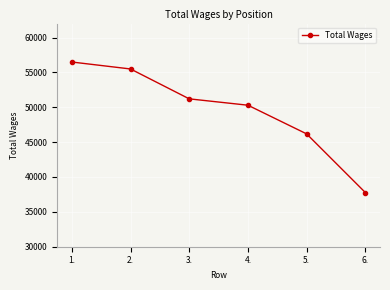

True or false: the data shows 46180 at 5..

True